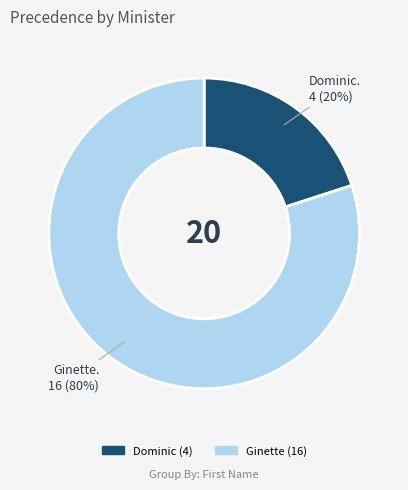

Combined, do Ginette and Dominic account for over 50%?

Yes